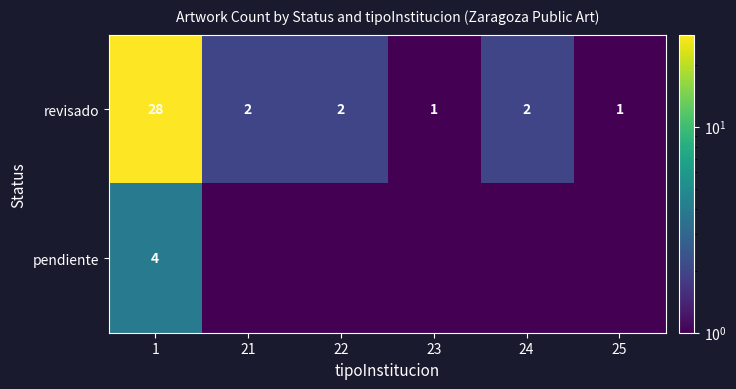

Which label corresponds to the largest value in the chart?

1